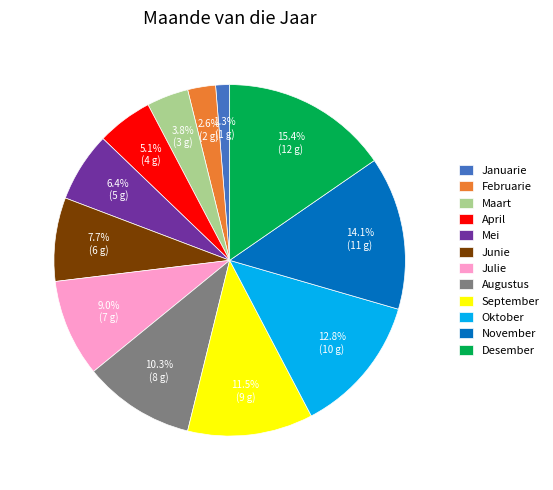

Is November the majority of the pie?

No